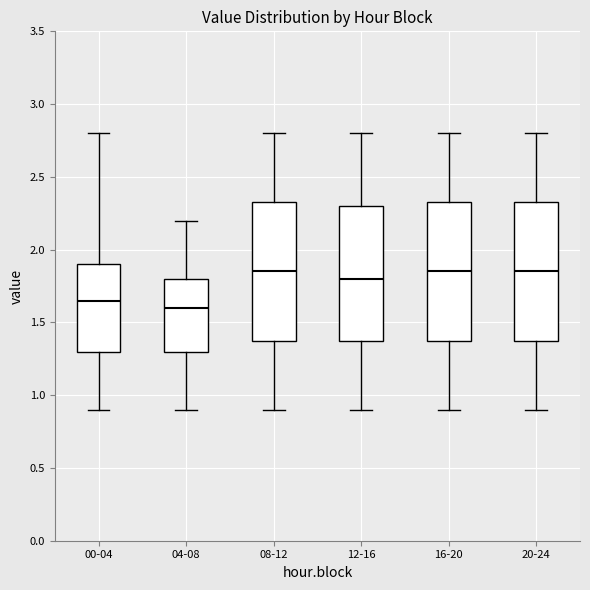

Reading left to right, transcribe this box plot: for each box, give where its median line is, the range the box spans, and where its two whiskers end, as read against the y-axis. The values are not printed on the chart, so give them approximately, as read against the axis.

00-04: median 1.65, box 1.30 to 1.90, whiskers 0.90 to 2.80
04-08: median 1.60, box 1.30 to 1.80, whiskers 0.90 to 2.20
08-12: median 1.85, box 1.40 to 2.35, whiskers 0.90 to 2.80
12-16: median 1.80, box 1.40 to 2.30, whiskers 0.90 to 2.80
16-20: median 1.85, box 1.40 to 2.35, whiskers 0.90 to 2.80
20-24: median 1.85, box 1.40 to 2.35, whiskers 0.90 to 2.80